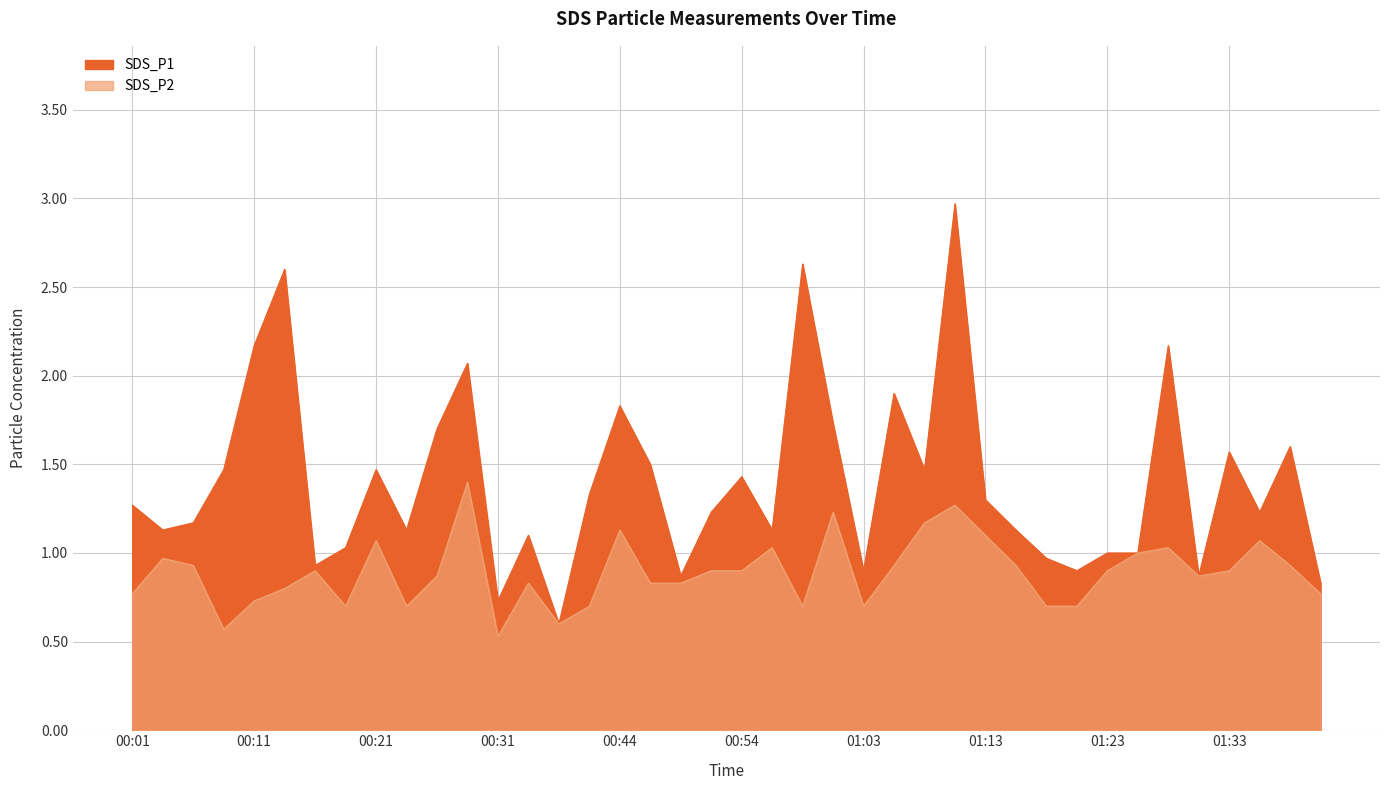

Reading left to right, transcribe all the data shown in this chart.

SDS_P1: 1.3	1.1	1.2	1.5	2.2	2.6	0.9	1.0	1.5	1.1	1.7	2.1	0.7	1.1	0.6	1.3	1.8	1.5	0.9	1.2	1.4	1.1	2.6	1.7	0.9	1.9	1.5	3.0	1.3	1.1	1.0	0.9	1.0	1.0	2.2	0.9	1.6	1.2	1.6	0.8
SDS_P2: 0.8	1.0	0.9	0.6	0.7	0.8	0.9	0.7	1.1	0.7	0.9	1.4	0.5	0.8	0.6	0.7	1.1	0.8	0.8	0.9	0.9	1.0	0.7	1.2	0.7	0.9	1.2	1.3	1.1	0.9	0.7	0.7	0.9	1.0	1.0	0.9	0.9	1.1	0.9	0.8